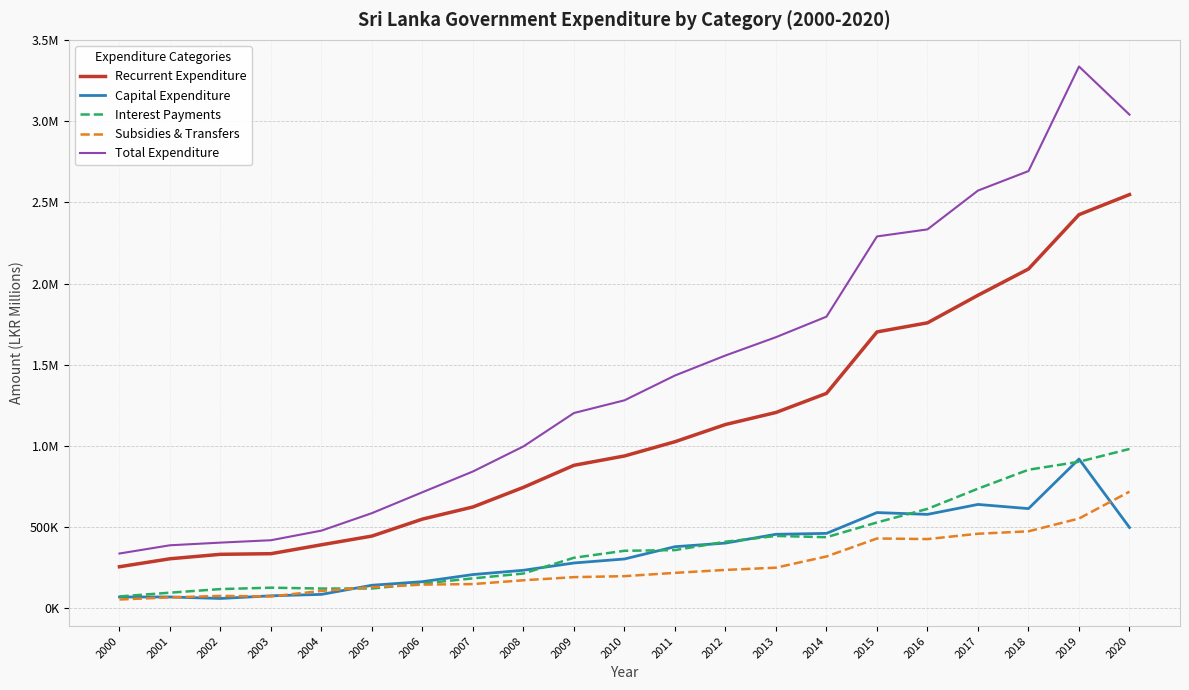

True or false: Recurrent Expenditure has more than 2 points higher than both neighbors.

False